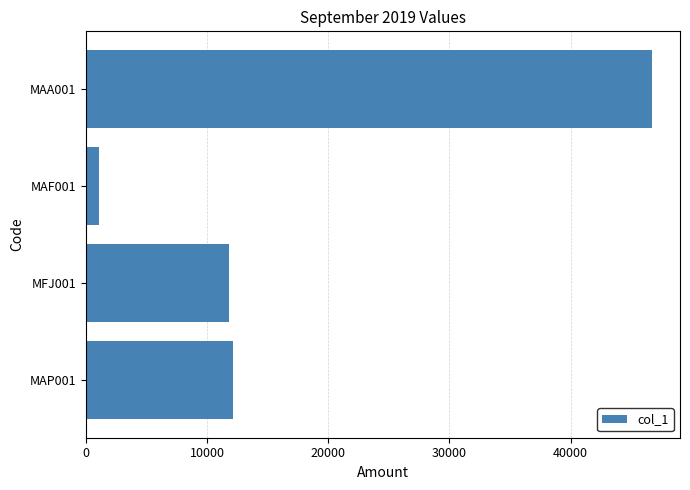

Between MAF001 and MAP001, which is larger?

MAP001